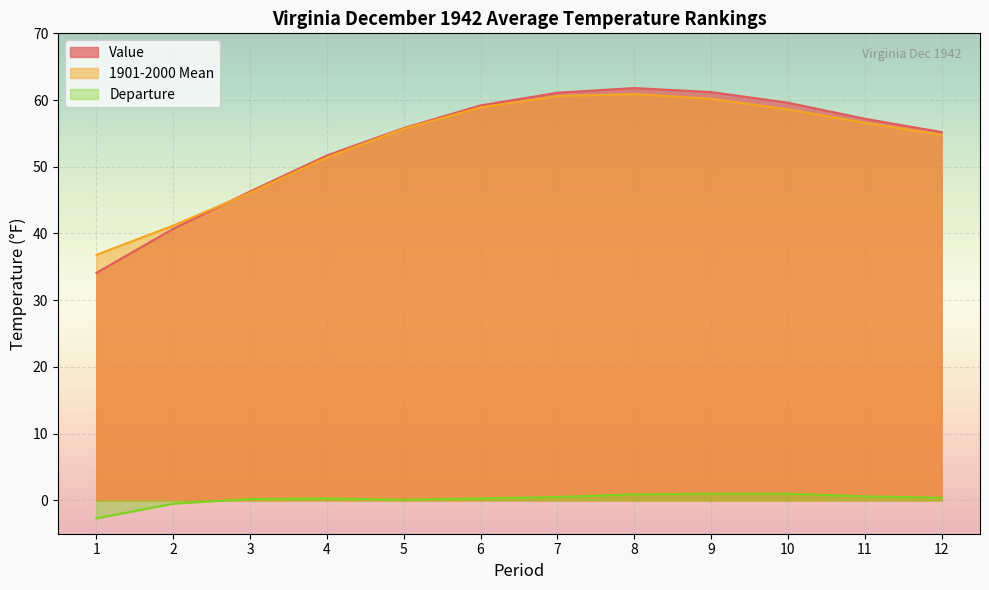

Read the Value value at 9.

61.2